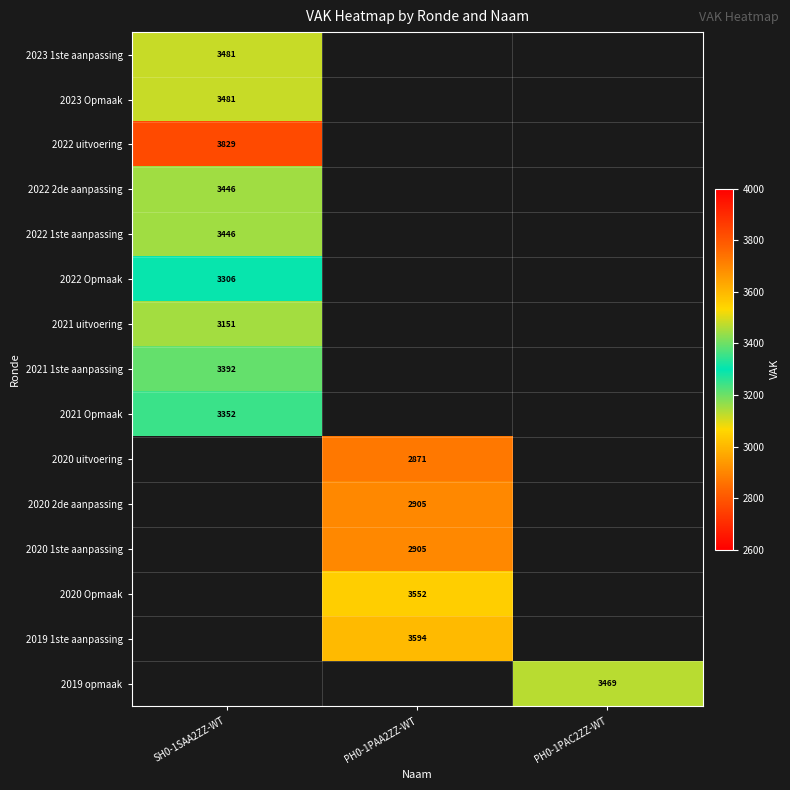

The 2022 1ste aanpassing series shows 819 at SH0-1SAA2ZZ-WT. True or false?

False